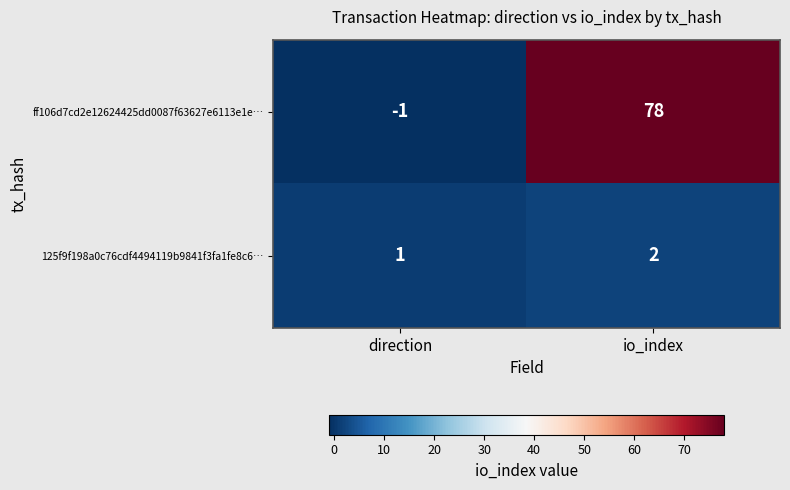

Reading left to right, transcribe all the data shown in this chart.

ff106d7cd2e12624425dd0087f63627e6113e1e…: direction=-1	io_index=78
125f9f198a0c76cdf4494119b9841f3fa1fe8c6…: direction=1	io_index=2